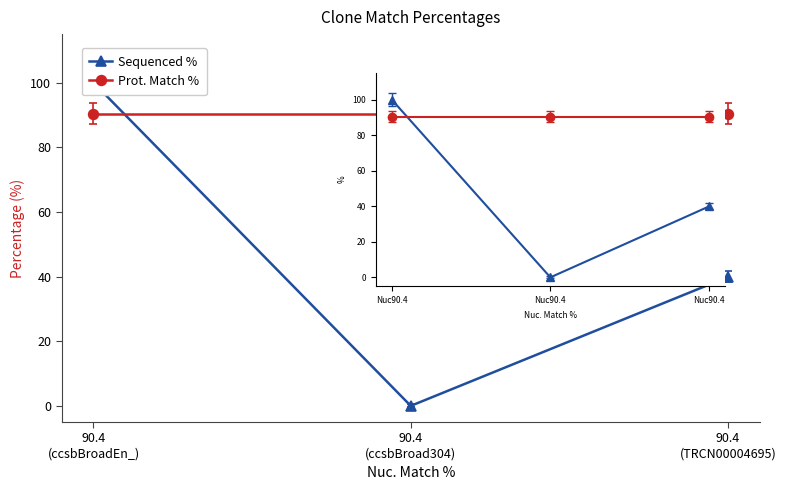

Is it true that Prot. Match % equals 24.6 at 90.4
(ccsbBroad304)?

False